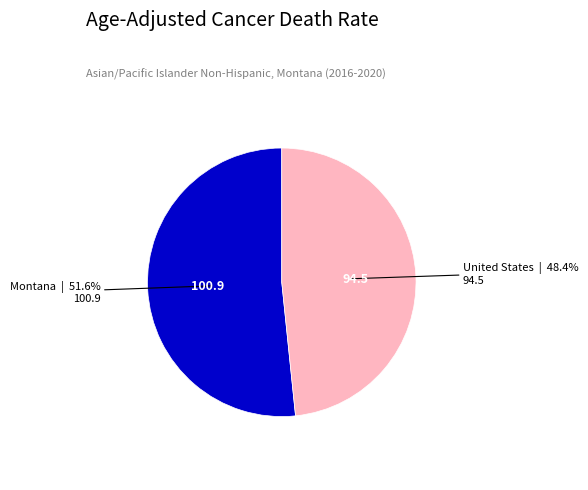

Count the number of slices in the pie.

2